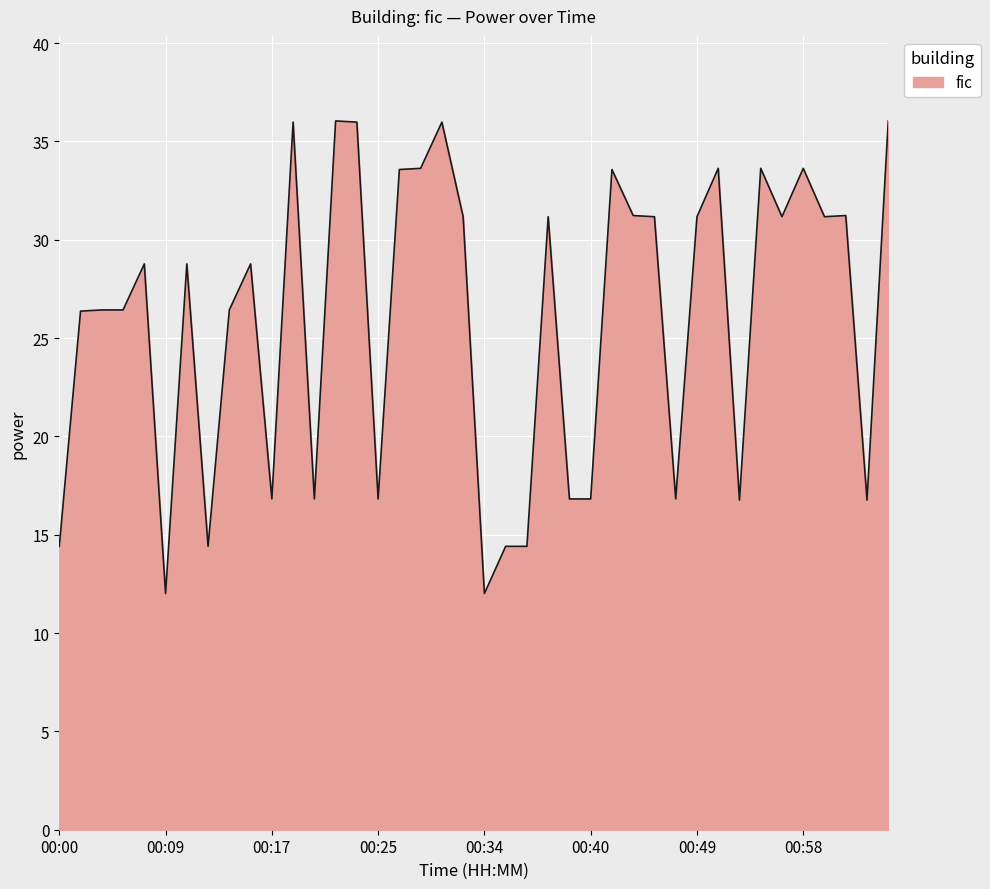

What is the difference between the maximum and minimum values?

24.0